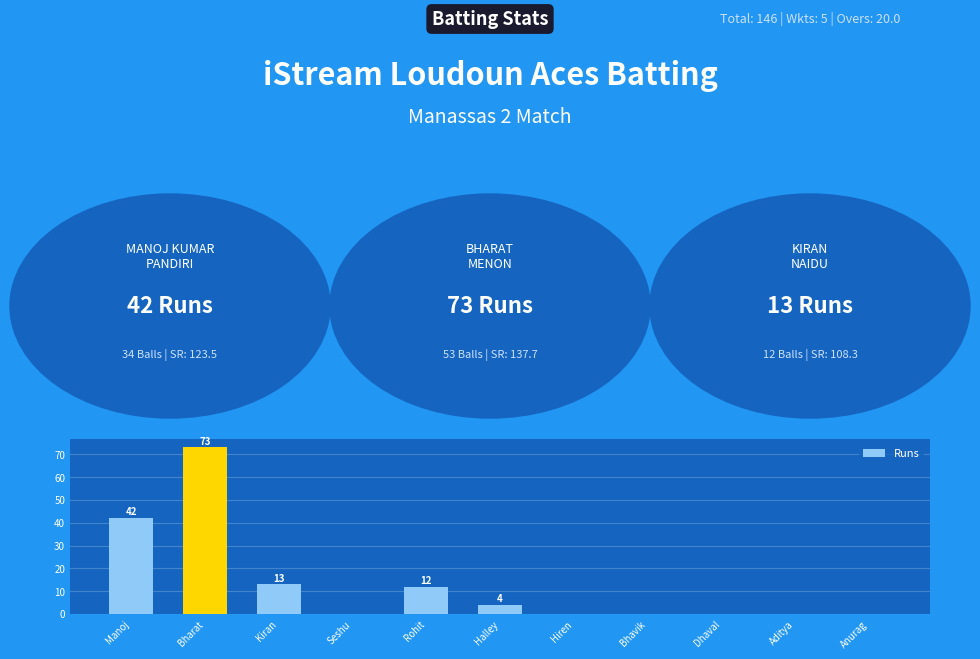

Which has a higher value, Rohit or Hiren?

Rohit